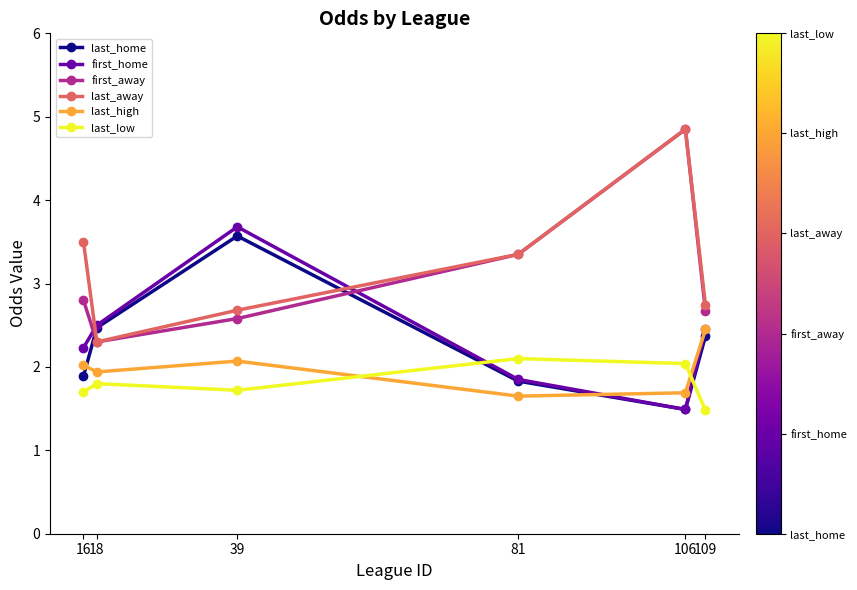

What is the difference between the highest and lowest values at 106?

3.4